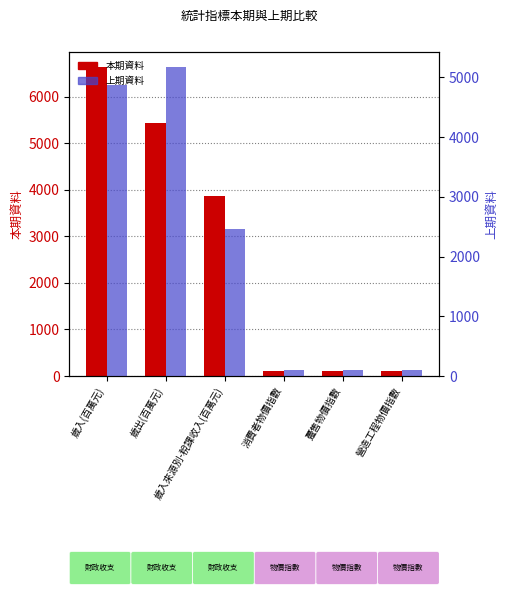

What is the sum of the 上期資料 values at 歲入來源別-稅課收入(百萬元) and 歲出(百萬元)?

7632.0